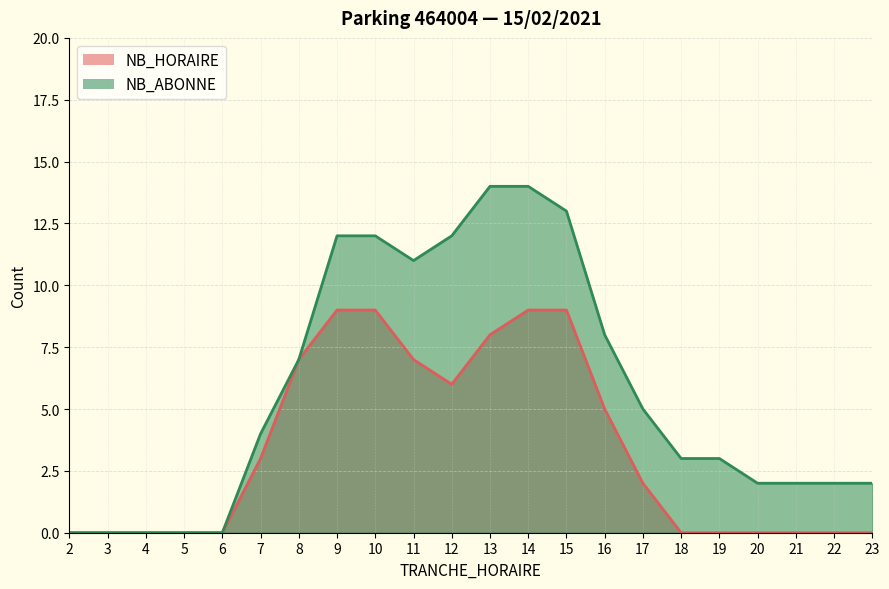

Which series has the largest total across all categories?

NB_ABONNE